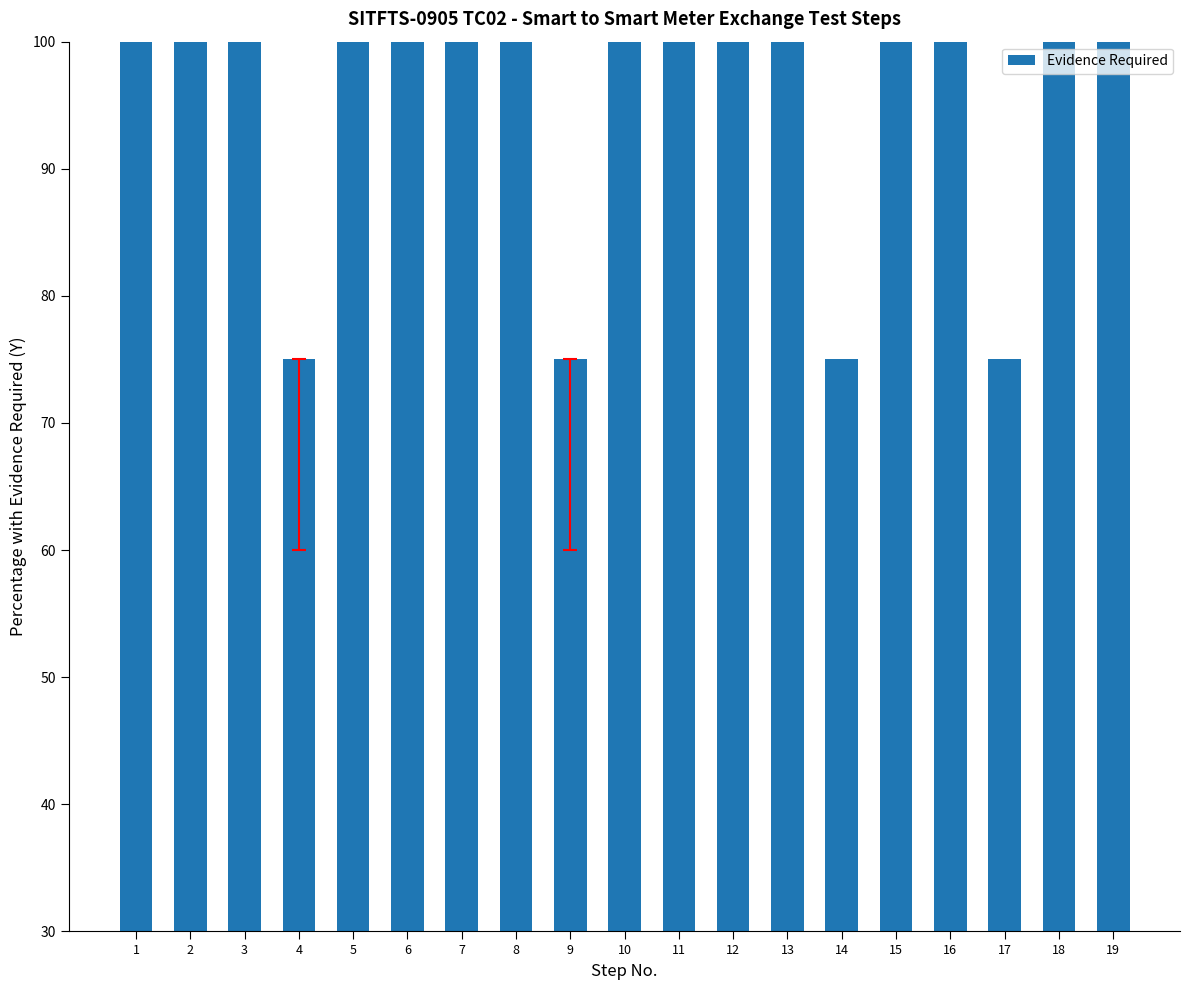

True or false: the data shows 148 at 7.

False